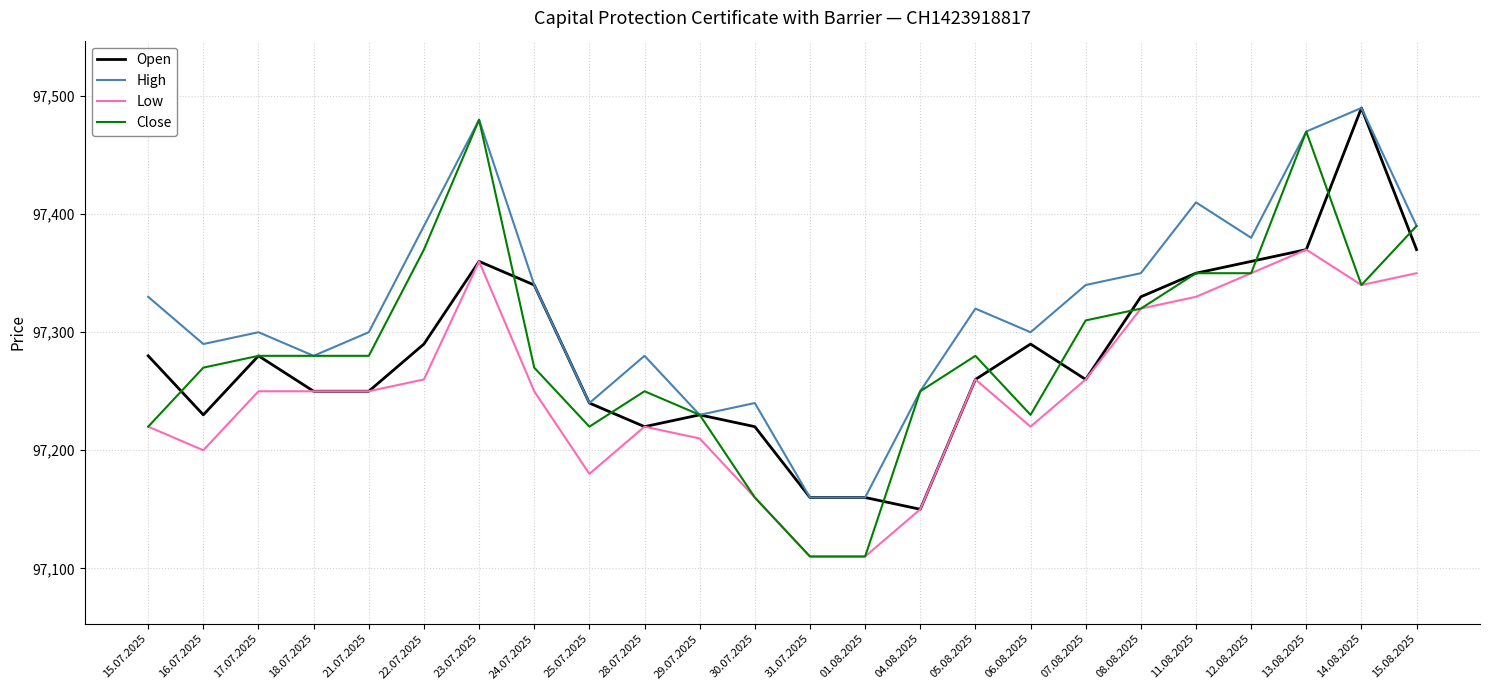

Which series has the largest range (max minus min)?

Close